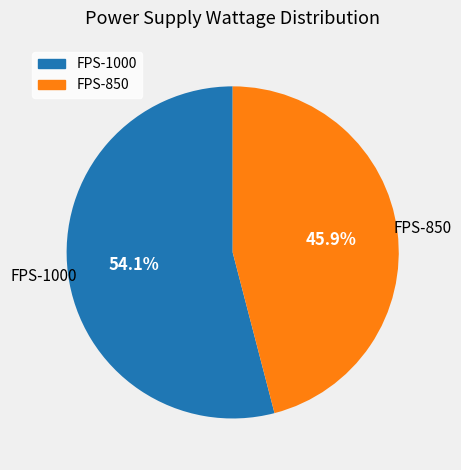

Which slice is the largest?

FPS-1000